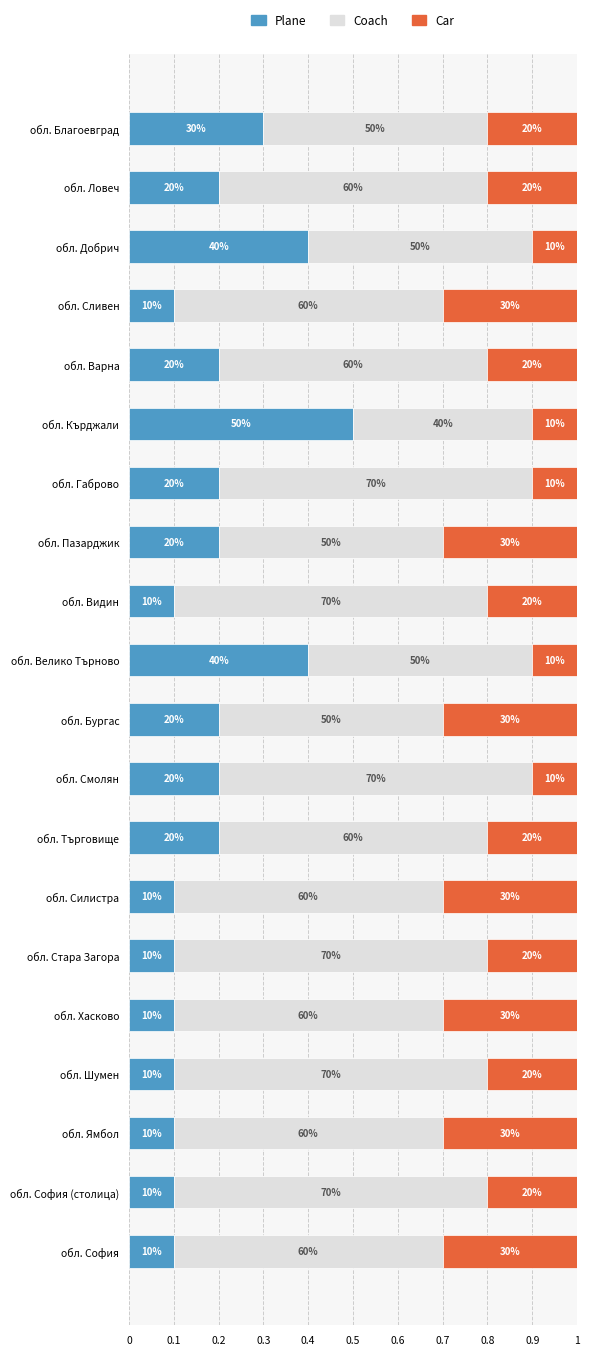

What is the sum of all Car values?

4.2